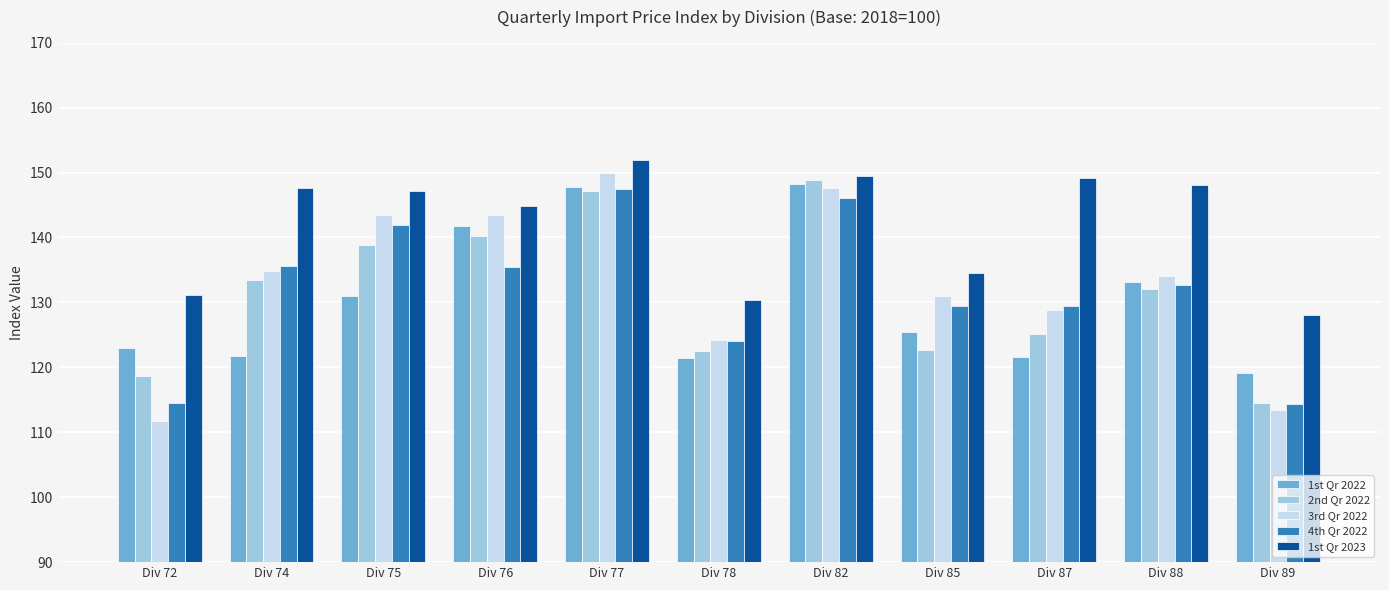

At which category does the chart reach its minimum across all series?

Div 72